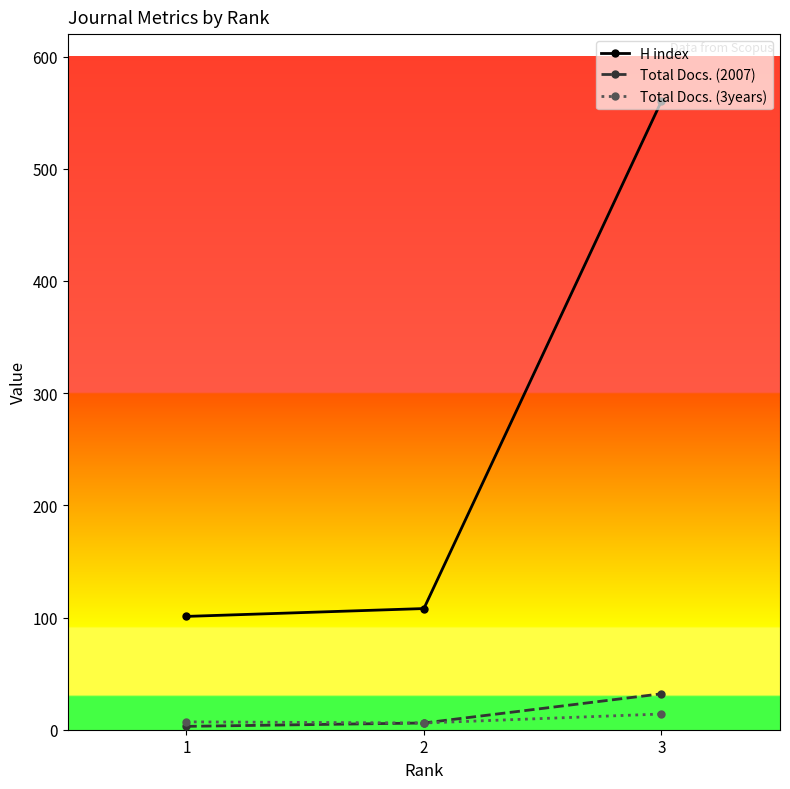

Which series changed the most between 1 and 3?

H index